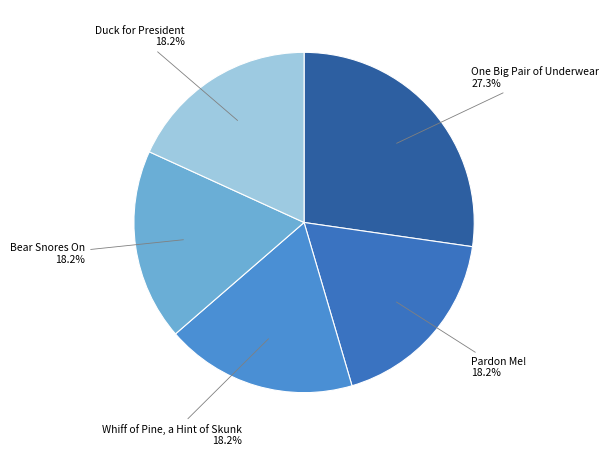

To the nearest percent, what is the difference between the largest and smallest slice percentages?

9%